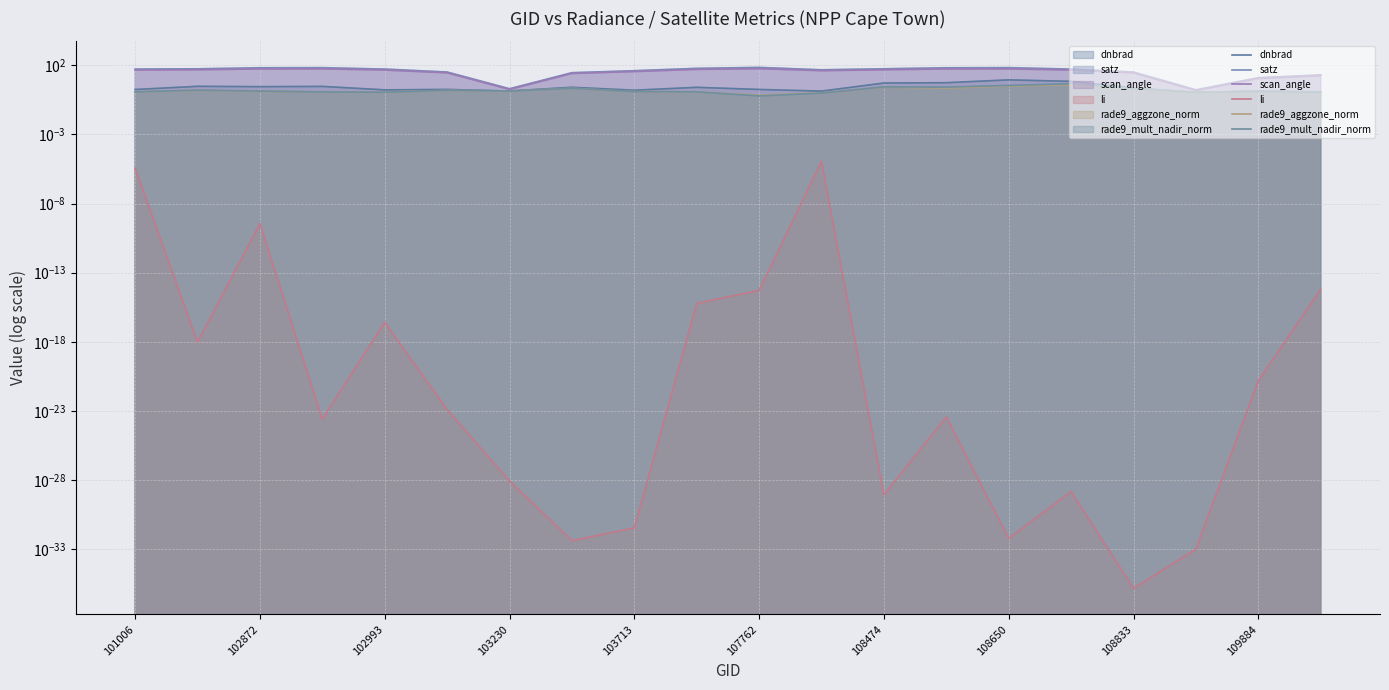

Reading left to right, extract all data points from this chart.

dnbrad (line): 1.7	3.0	2.8	2.9	1.6	1.8	1.4	2.5	1.6	2.5	1.8	1.3	5.1	5.4	8.7	6.8	2.2	1.1	1.3	1.2
satz (line): 52.6	55.0	65.4	66.4	52.6	32.1	2.0	28.7	40.0	59.3	69.3	46.6	55.1	65.3	66.4	52.4	31.8	1.7	12.4	19.8
scan_angle (line): 44.6	46.4	53.5	54.1	44.6	28.0	1.8	25.2	34.7	49.5	55.8	40.0	46.5	53.4	54.2	44.5	27.8	1.5	10.9	17.4
li (line): 0.0	0.0	0.0	0.0	0.0	0.0	0.0	0.0	0.0	0.0	0.0	0.0	0.0	0.0	0.0	0.0	0.0	0.0	0.0	0.0
rade9_aggzone_norm (line): 1.2	1.5	1.3	1.2	1.1	1.5	1.4	2.1	1.2	1.2	0.7	1.0	2.6	2.2	3.1	3.9	1.9	1.1	1.3	1.1
rade9_mult_nadir_norm (line): 1.2	1.6	1.3	1.2	1.1	1.5	1.4	2.1	1.2	1.2	0.6	1.0	2.7	2.6	3.4	4.6	1.9	1.1	1.3	1.1